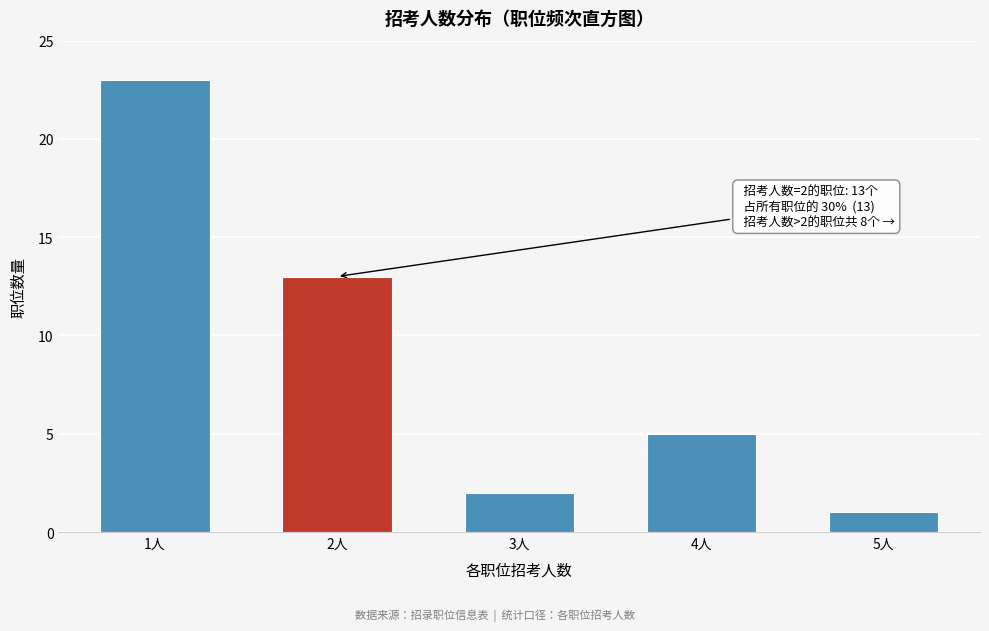

Reading right to left, extract all data points from this chart.

5人=1	4人=5	3人=2	2人=13	1人=23